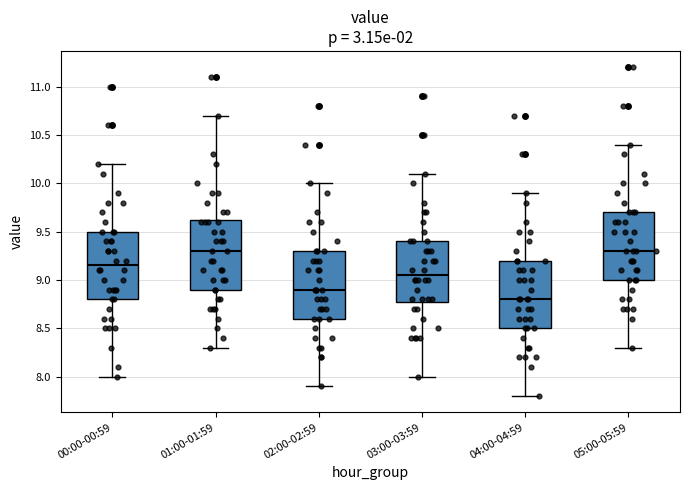

Reading left to right, transcribe this box plot: for each box, give where its median line is, the range the box spans, and where its two whiskers end, as read against the y-axis. The values are not printed on the chart, so give them approximately, as read against the axis.

00:00-00:59: median 9.15, box 8.80 to 9.50, whiskers 8.00 to 10.20
01:00-01:59: median 9.30, box 8.90 to 9.65, whiskers 8.30 to 10.70
02:00-02:59: median 8.90, box 8.60 to 9.30, whiskers 7.90 to 10.00
03:00-03:59: median 9.05, box 8.80 to 9.40, whiskers 8.00 to 10.10
04:00-04:59: median 8.80, box 8.50 to 9.20, whiskers 7.80 to 9.90
05:00-05:59: median 9.30, box 9.00 to 9.70, whiskers 8.30 to 10.40